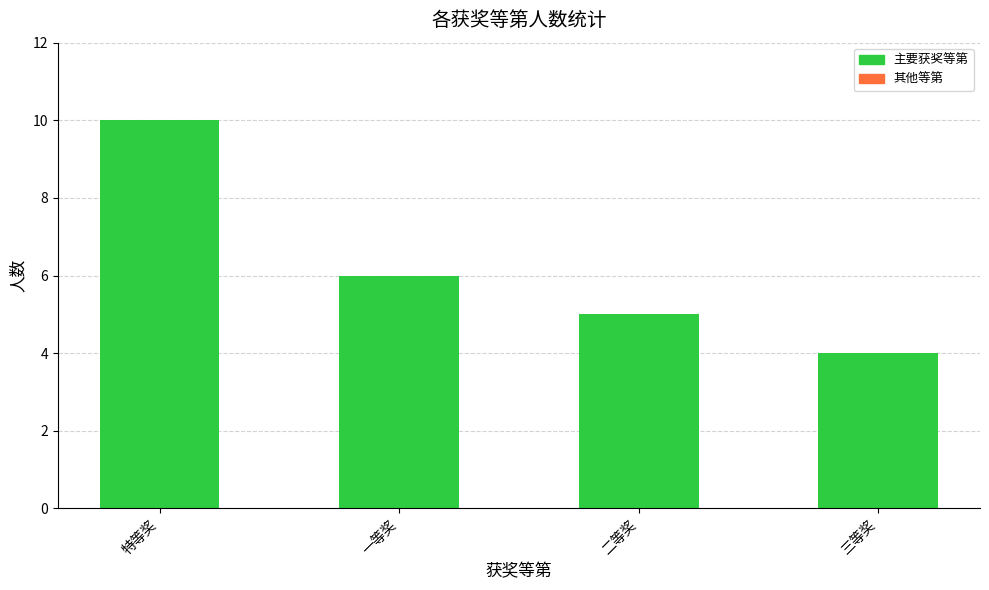

Count the values in the range 5 to 10.

3